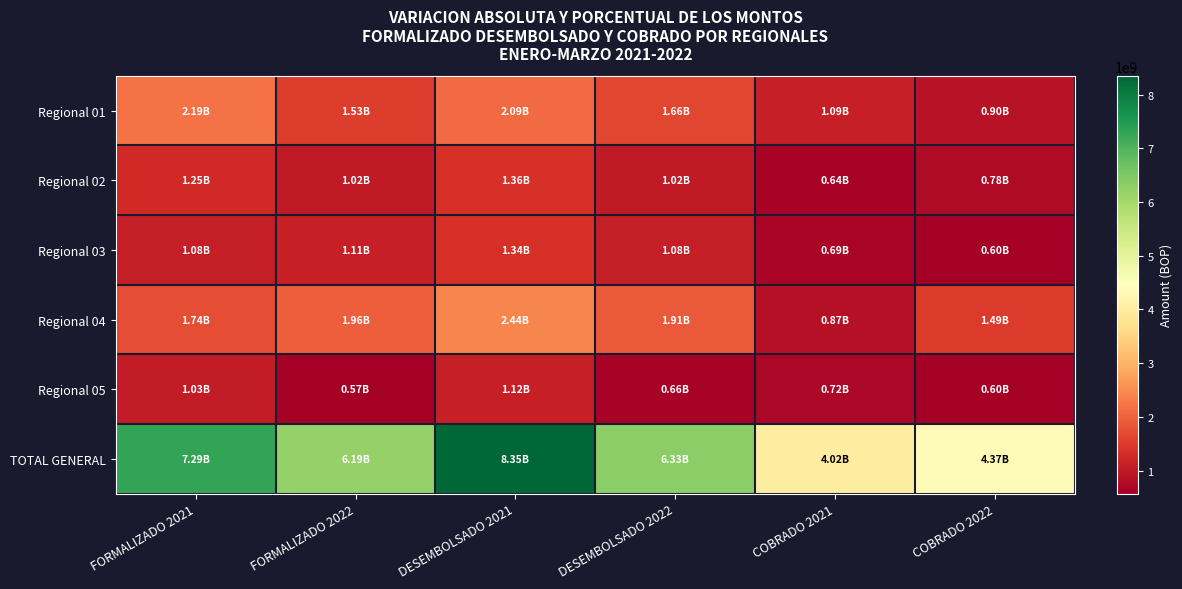

What is the greatest value displayed?

8347028234